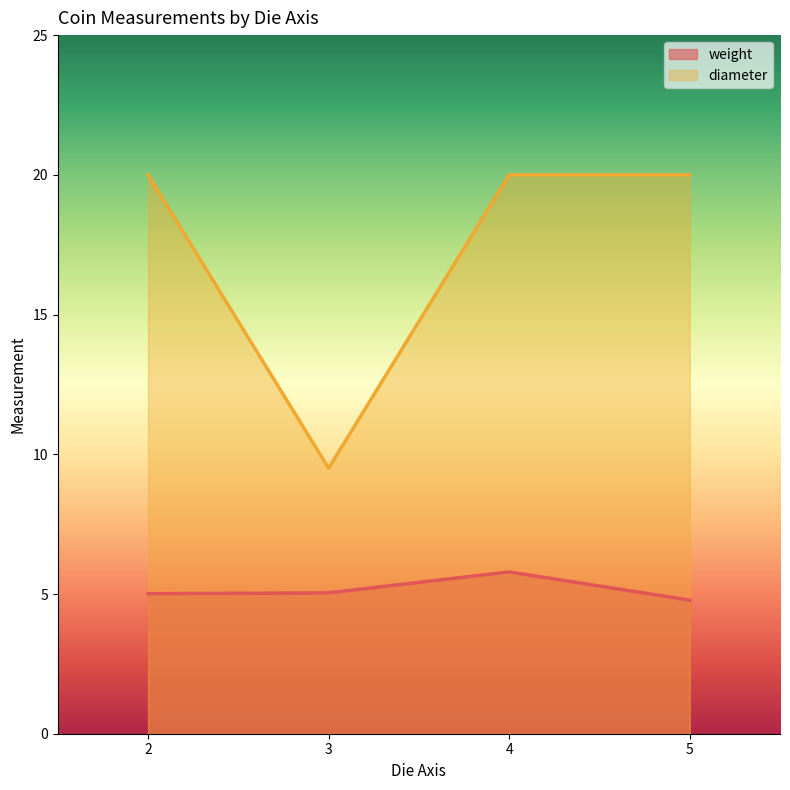

What is the label of the 2nd point from the left?

3